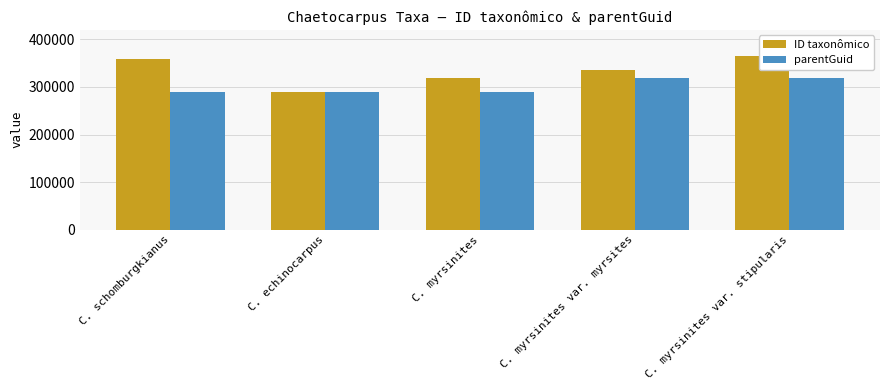

Which series has the widest spread of values?

ID taxonômico